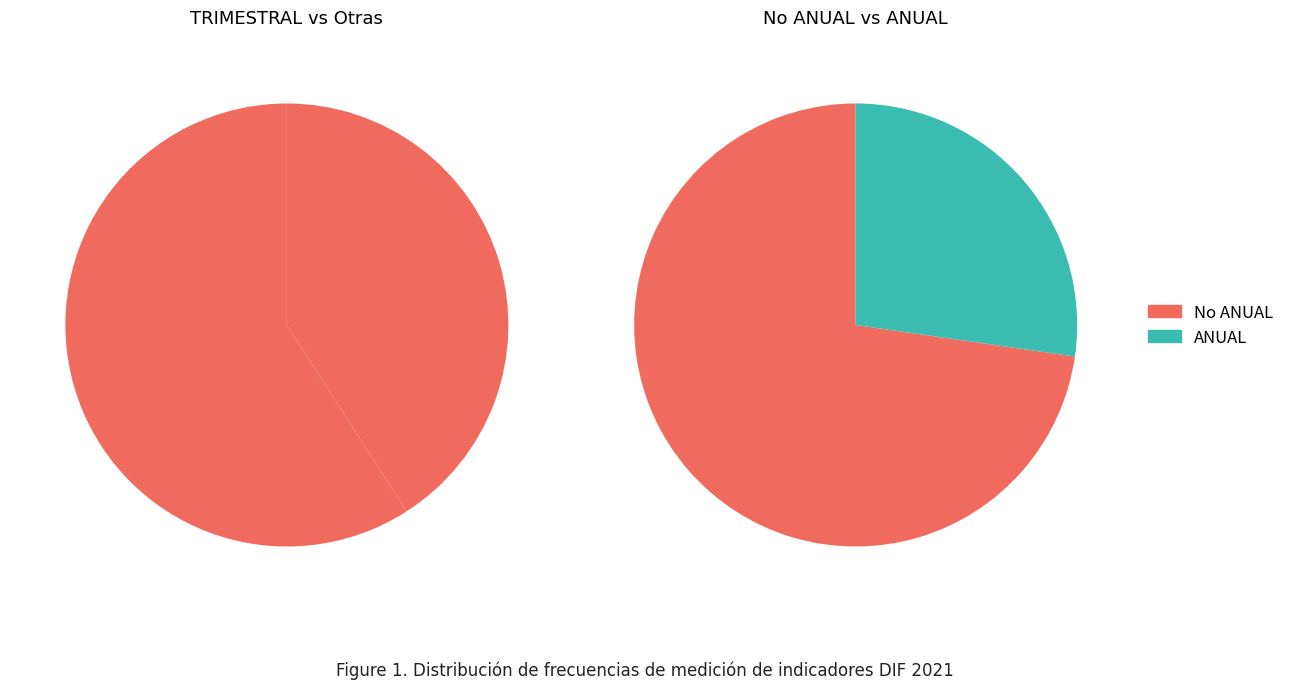

How many segments does this pie chart have?

4